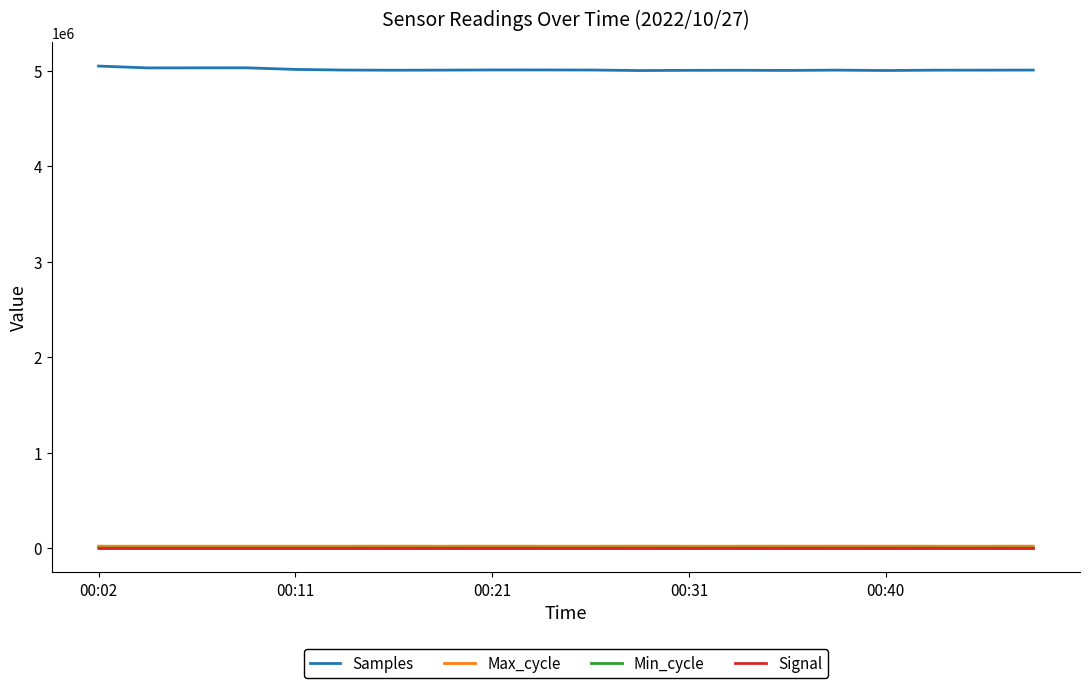

Is this an area chart (filled region under the line)?

No